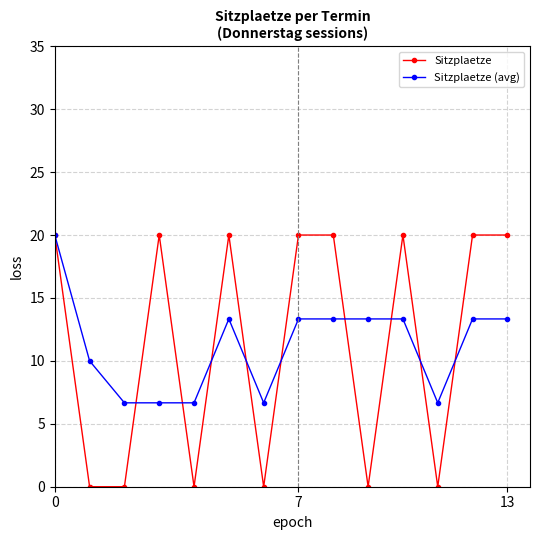

How many data points in Sitzplaetze are less than 20?

6